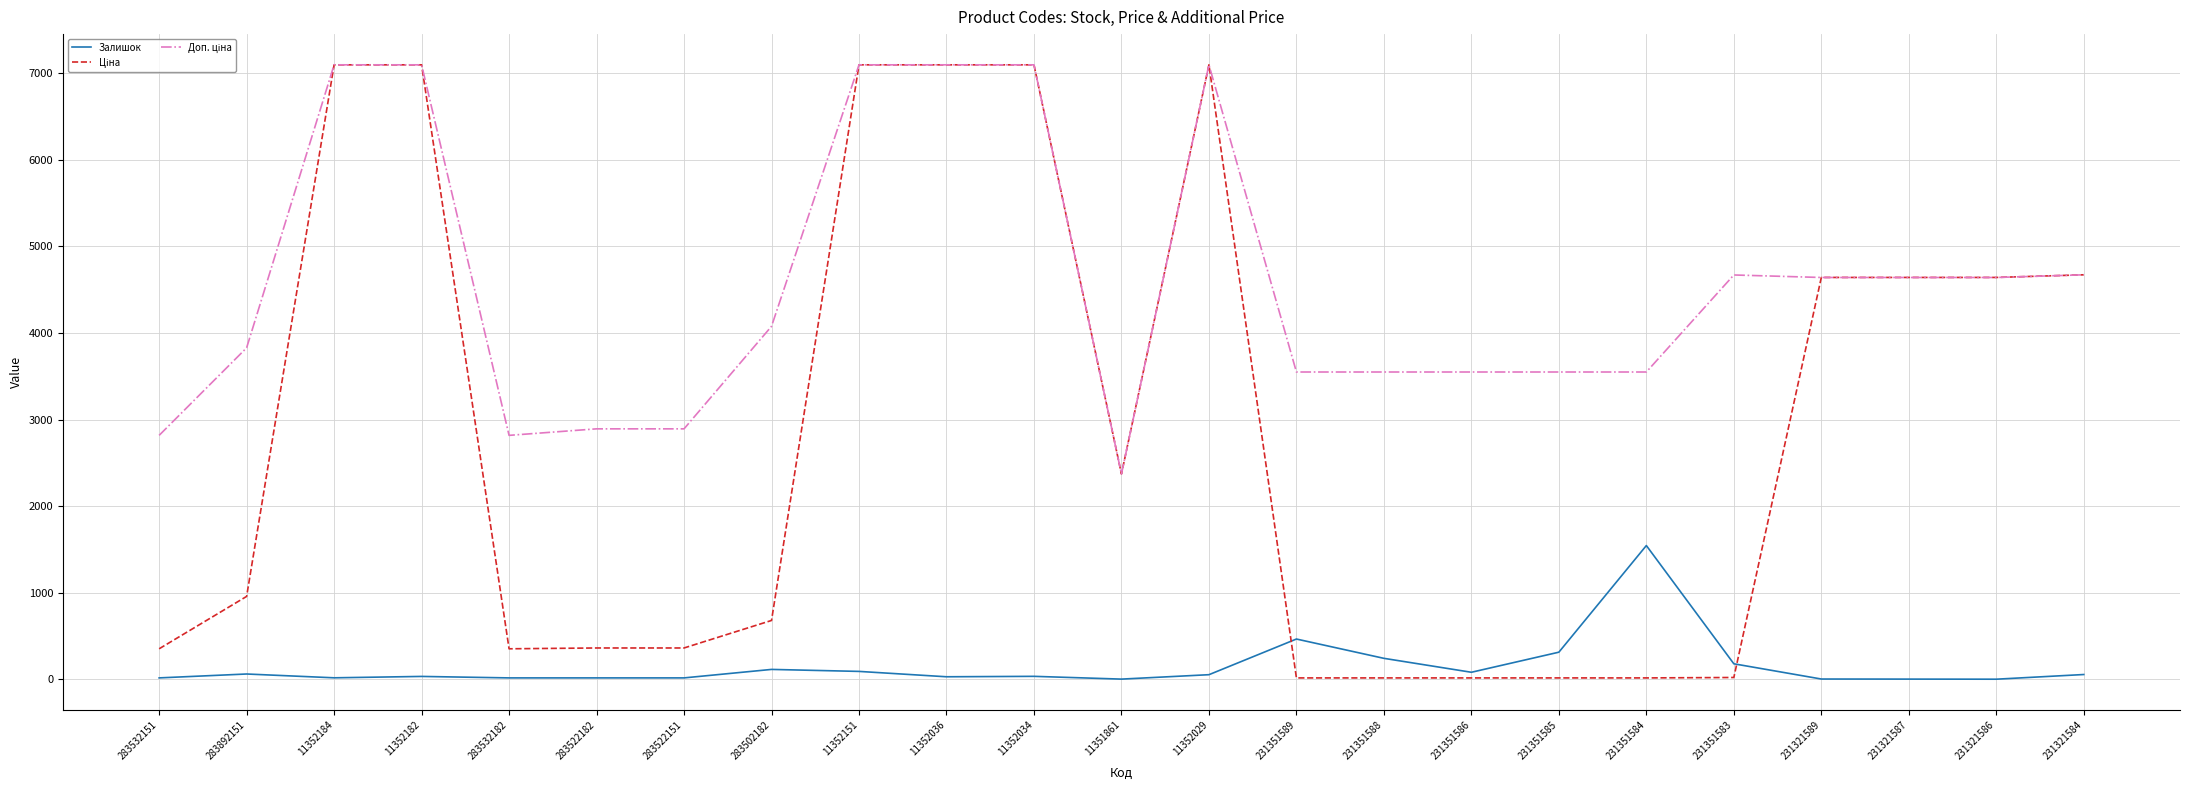

The Залишок series shows 1.0 at 231321586. True or false?

True